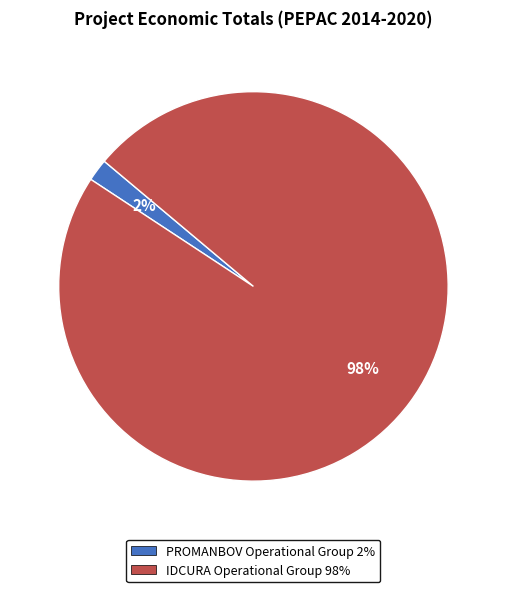

What is the largest slice in the pie chart?

IDCURA Operational Group